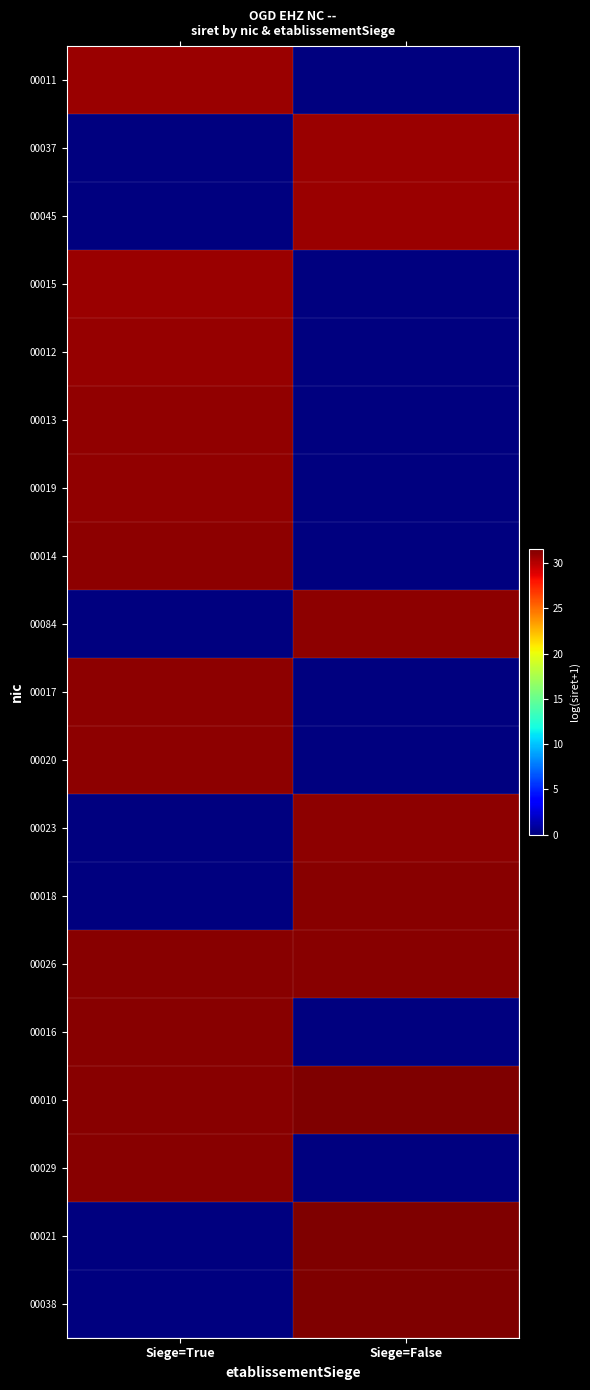

How many data points does each series have?

2